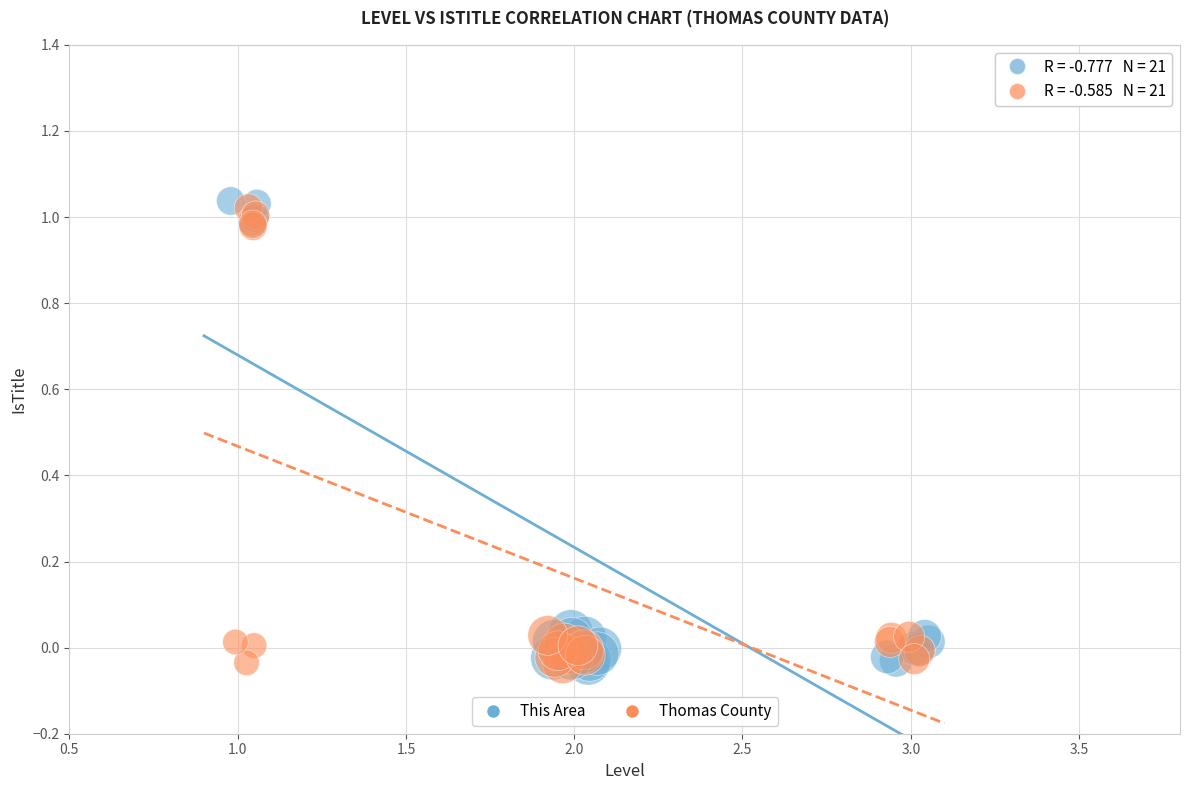

Which series has the largest Y range (max minus min)?

This Area